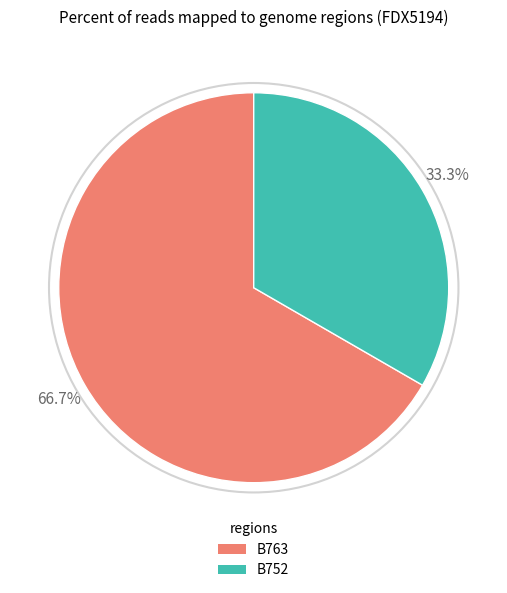

What portion of the pie excludes B763?

33.3%